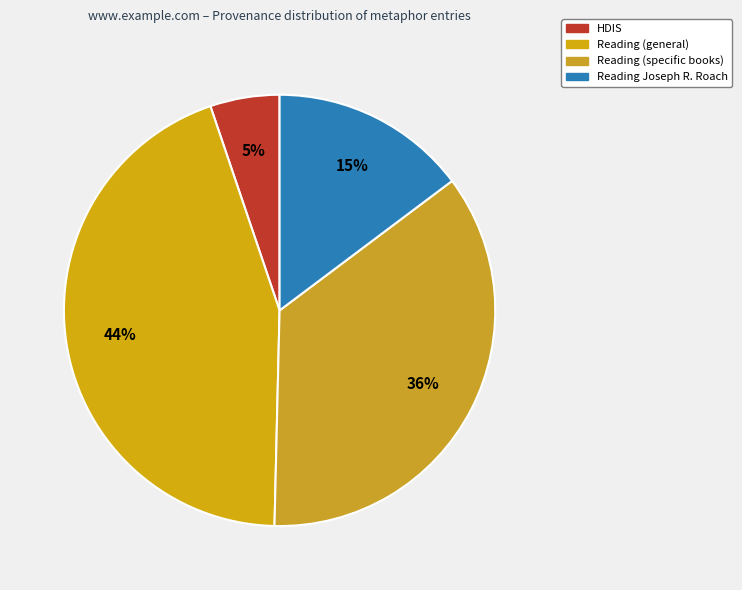

How many segments does this pie chart have?

4